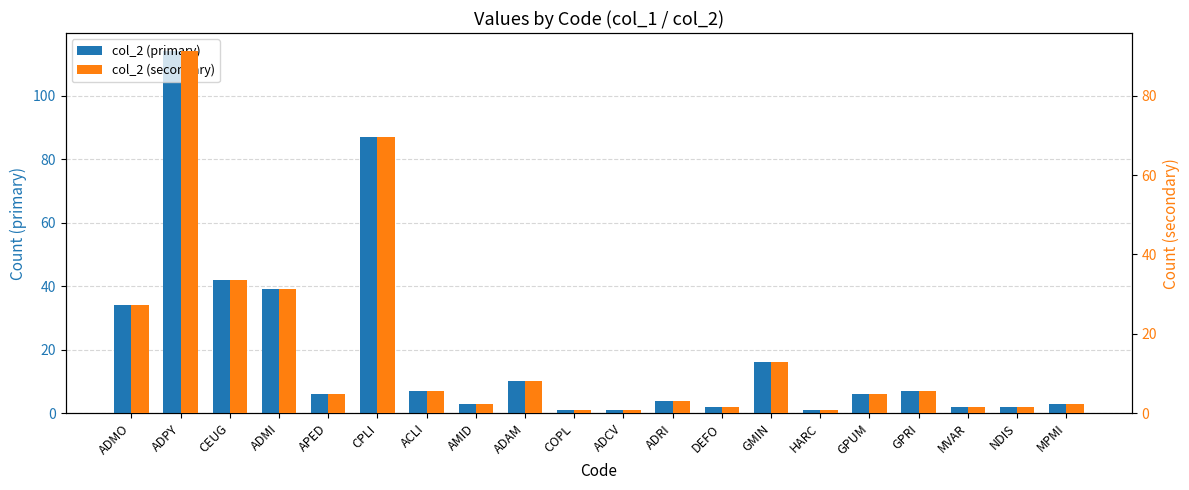

What is the difference between the col_2 (secondary) values at ADRI and ADMI?

28.0